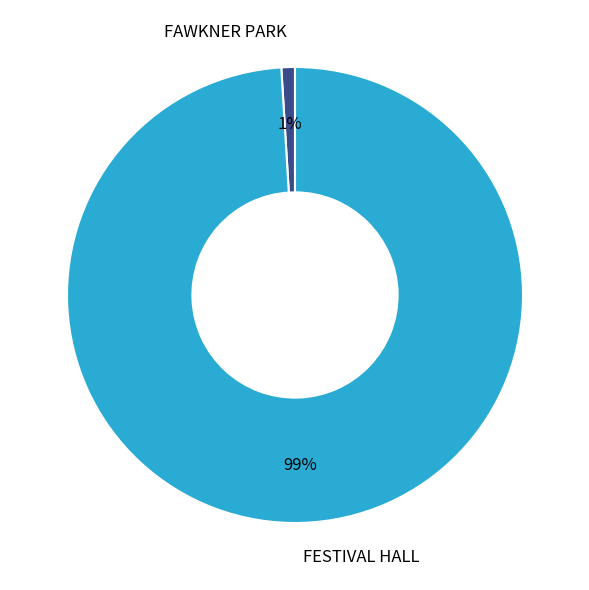

To the nearest percent, what is the combined percentage of FAWKNER PARK and FESTIVAL HALL?

100%